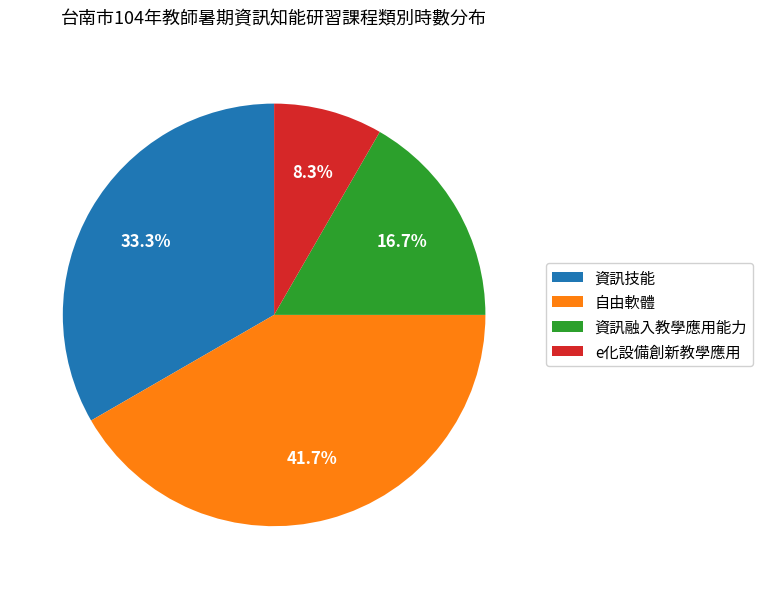

Count the number of slices in the pie.

4